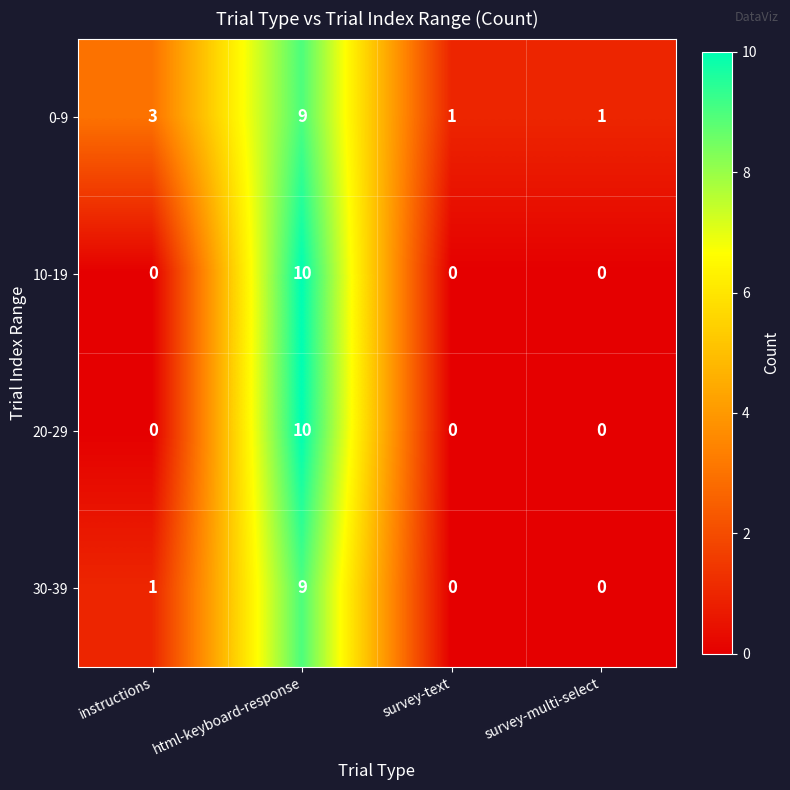

Is it true that 20-29 equals 13 at html-keyboard-response?

False